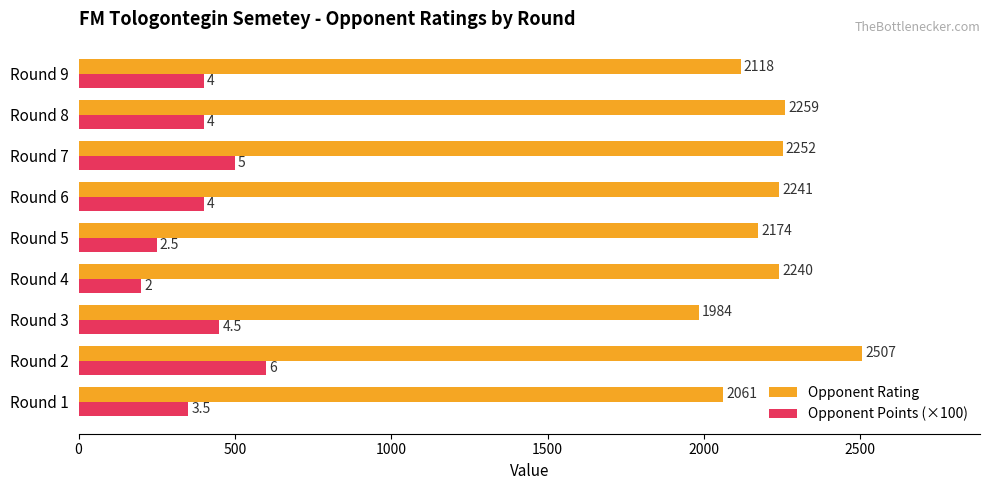

At Round 4, list the series in order from smallest to largest.

Opponent Points (×100), Opponent Rating